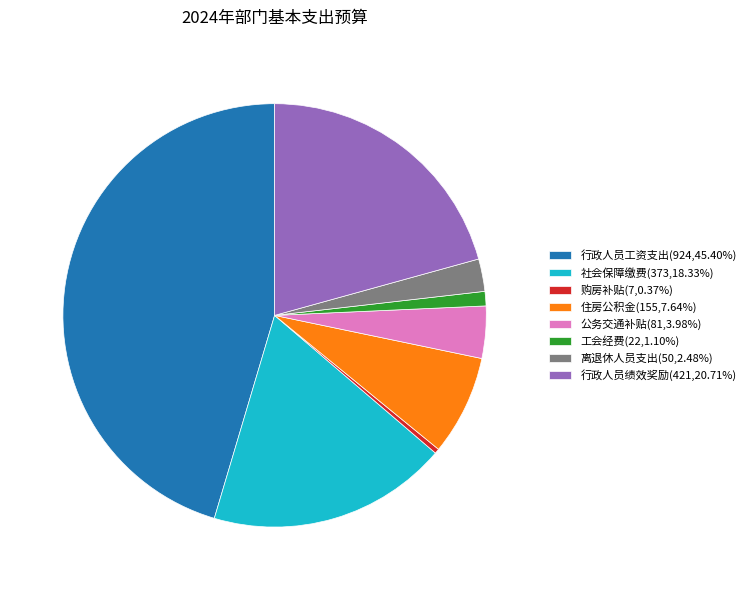

Approximately how many times larger is the value at 行政人员工资支出(924,45.40%) compared to 工会经费(22,1.10%)?

41.2